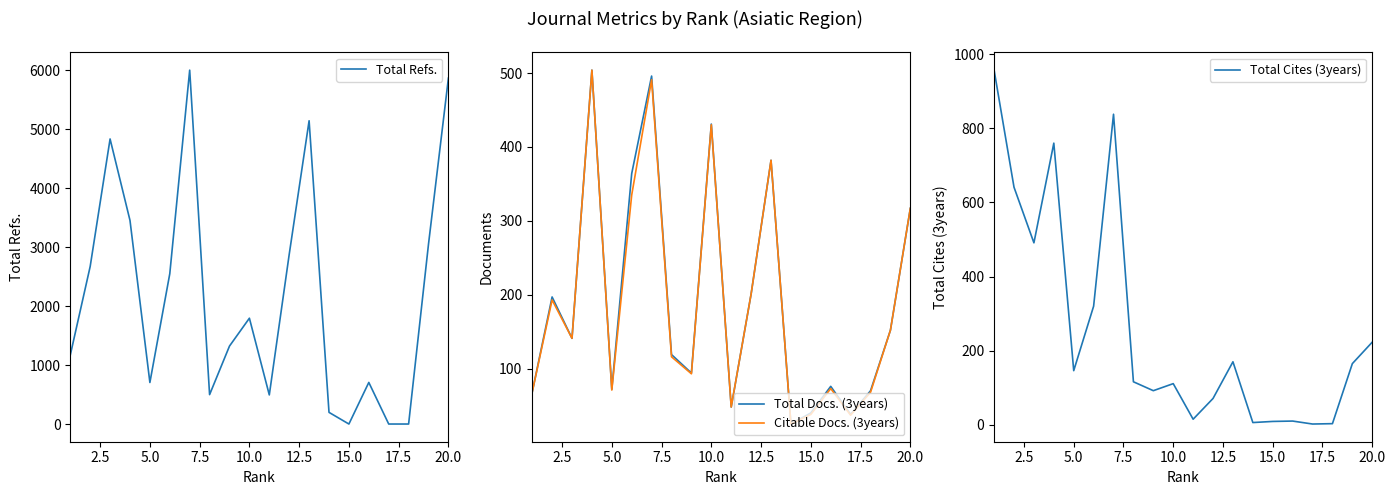

What is the maximum value for Total Refs.?

6006